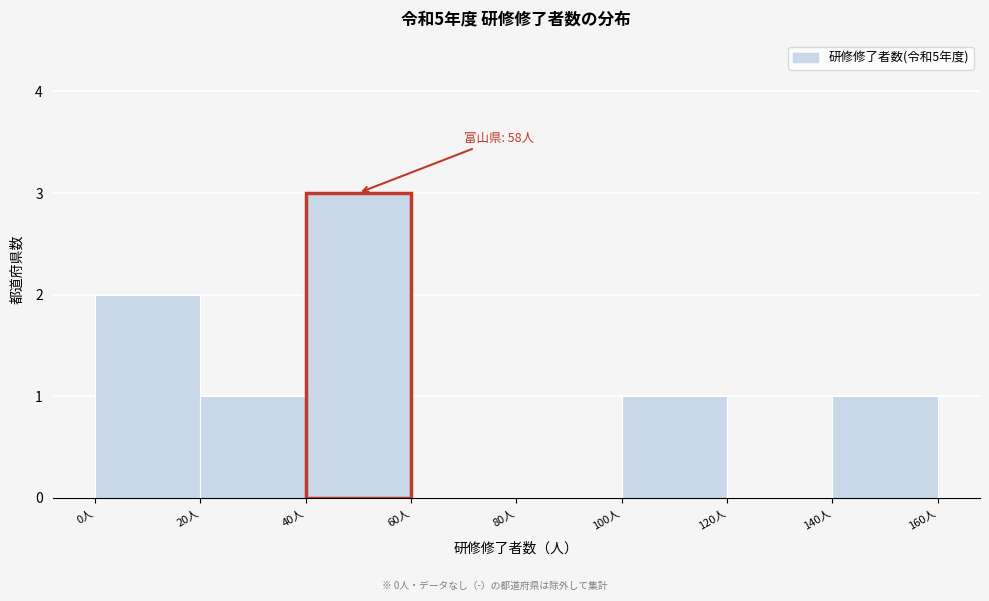

Which range on the x-axis has the tallest bar?

40 to 60